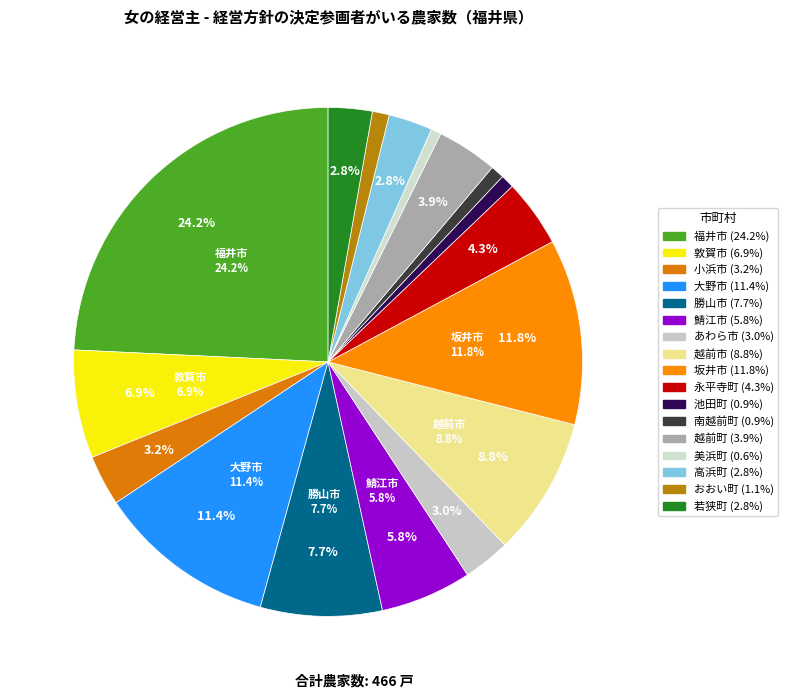

How much of the chart is everything except 勝山市?

92.3%